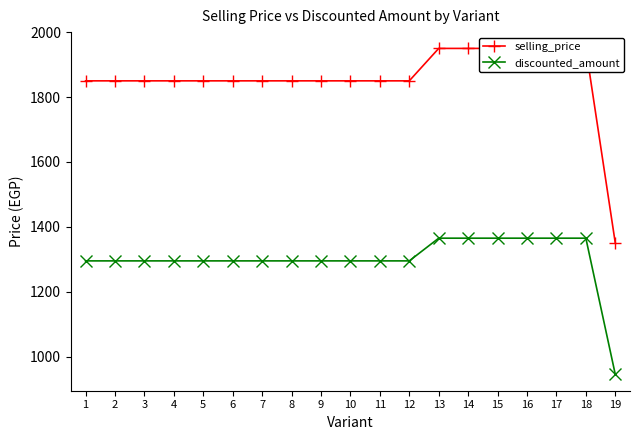

True or false: selling_price and discounted_amount cross at least once.

False